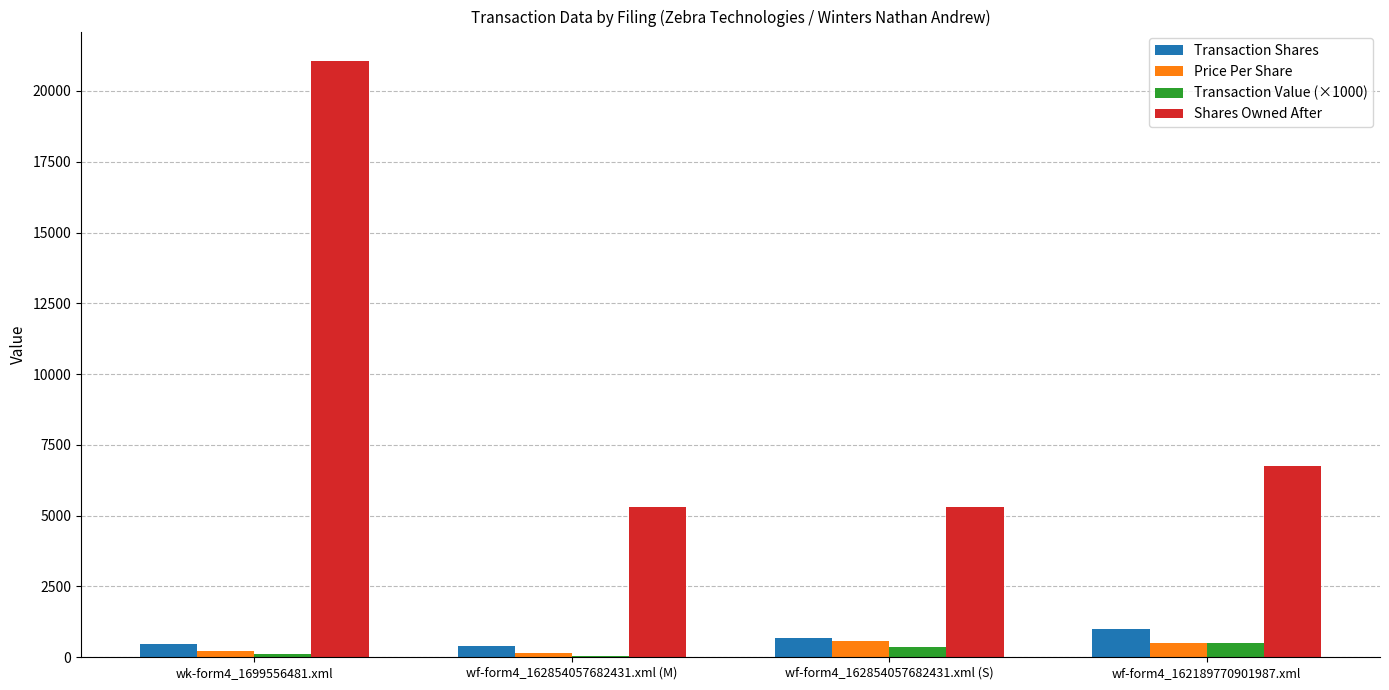

What is the sum of the Transaction Shares values at wk-form4_1699556481.xml and wf-form4_162854057682431.xml (M)?

884.0